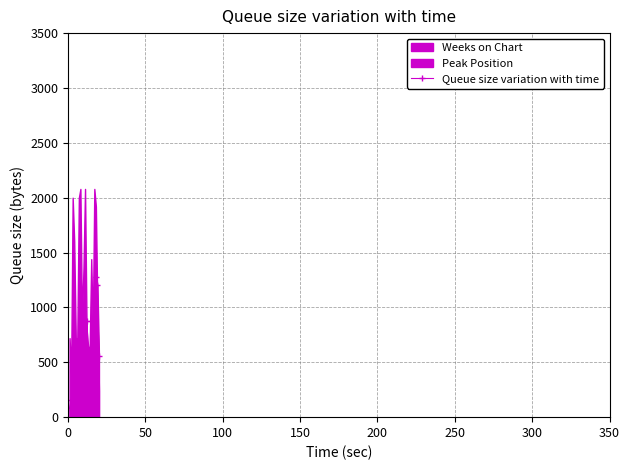

What is the value of the Queue size variation with time point at the 9th from the left?

560